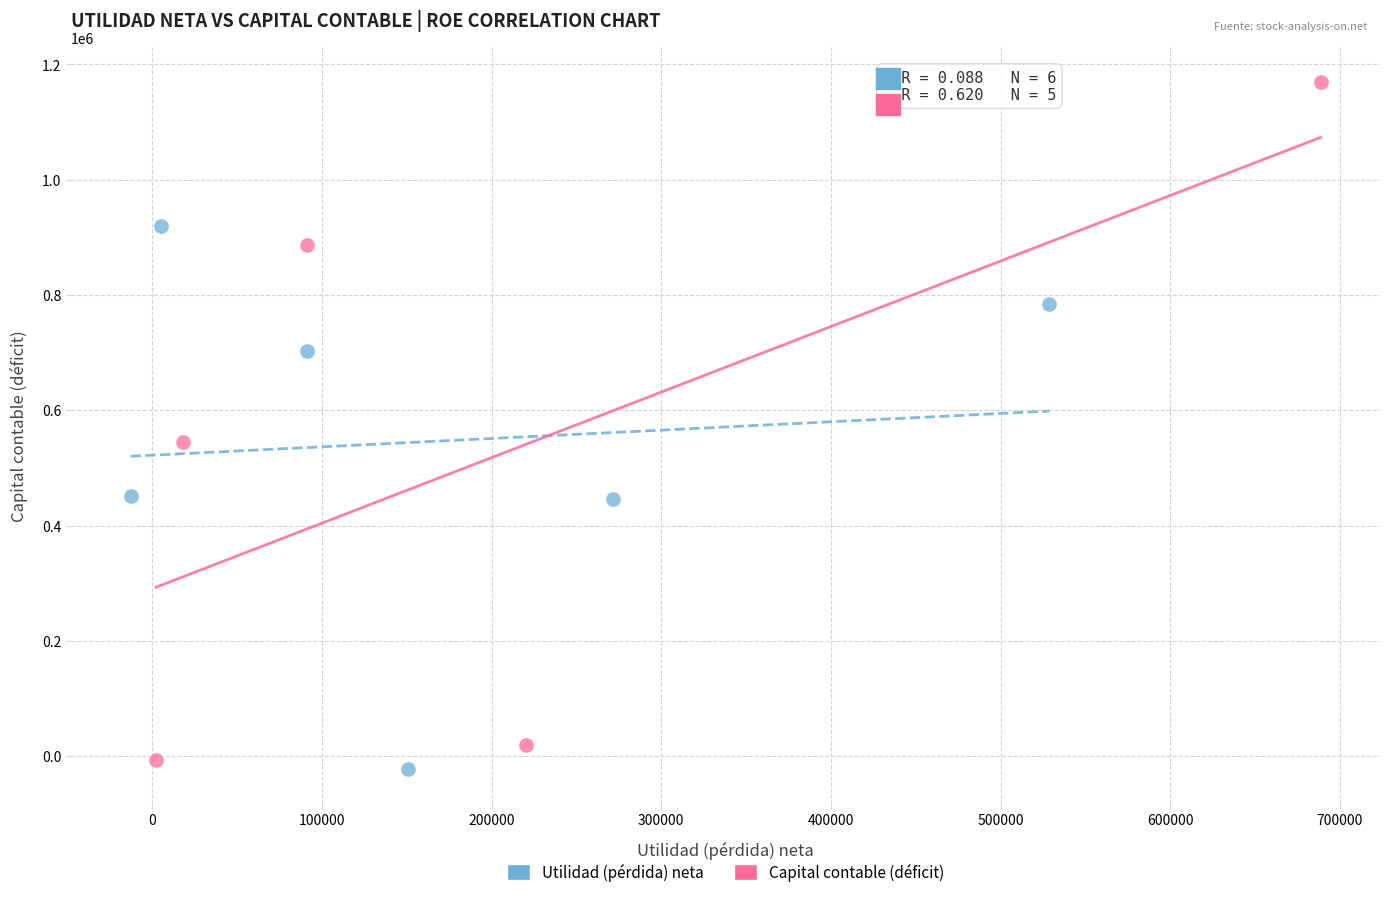

Which series has the largest Y range (max minus min)?

Capital contable (déficit)